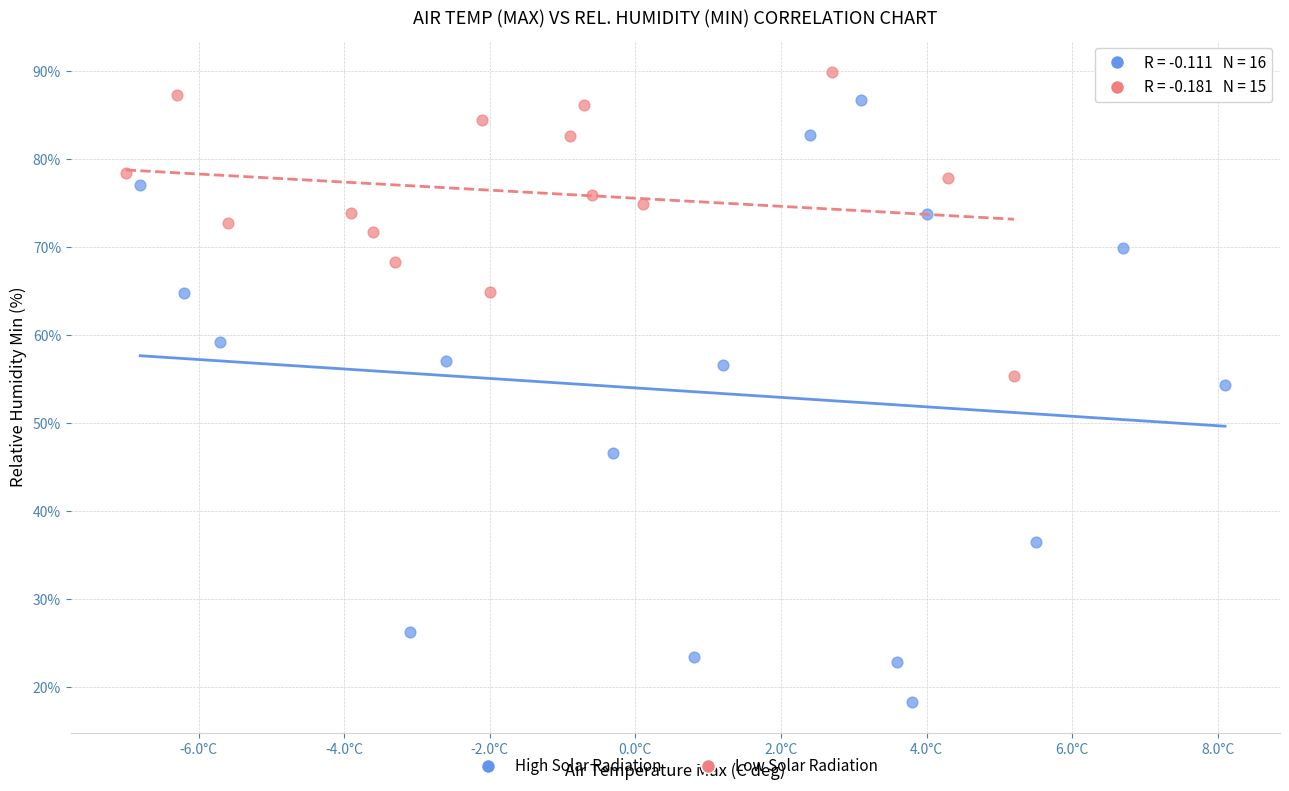

What are all the series names shown in the legend?

High Solar Radiation, Low Solar Radiation